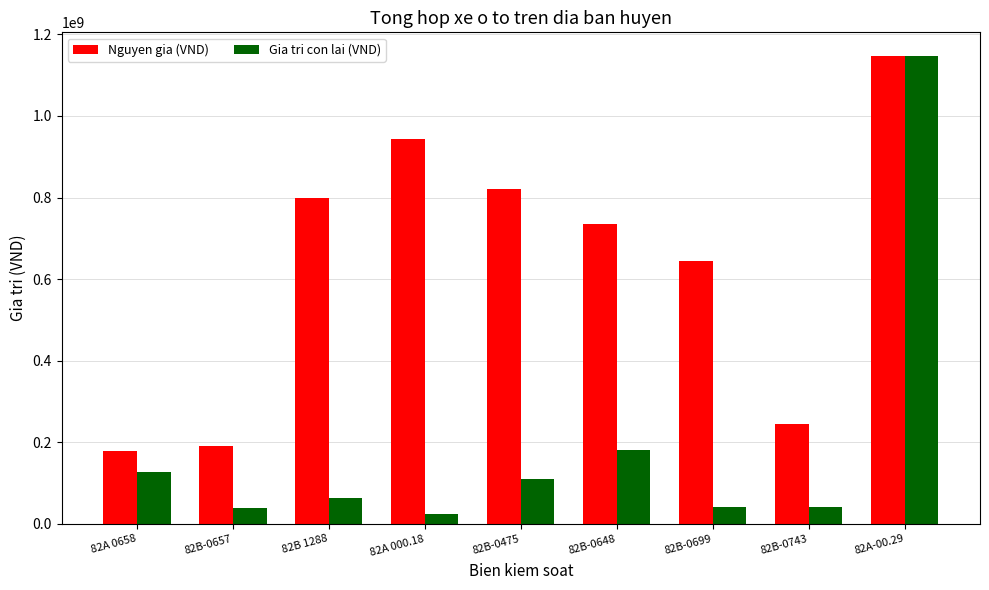

What is the total value across all series at 82B-0648?

916232000